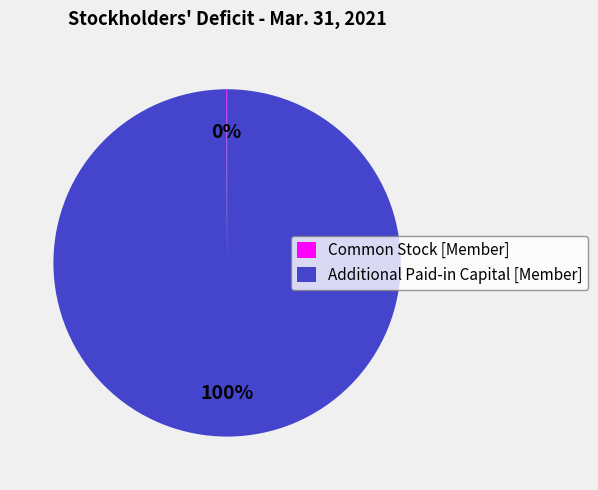

True or false: Additional Paid-in Capital [Member] accounts for 100% of the total.

True